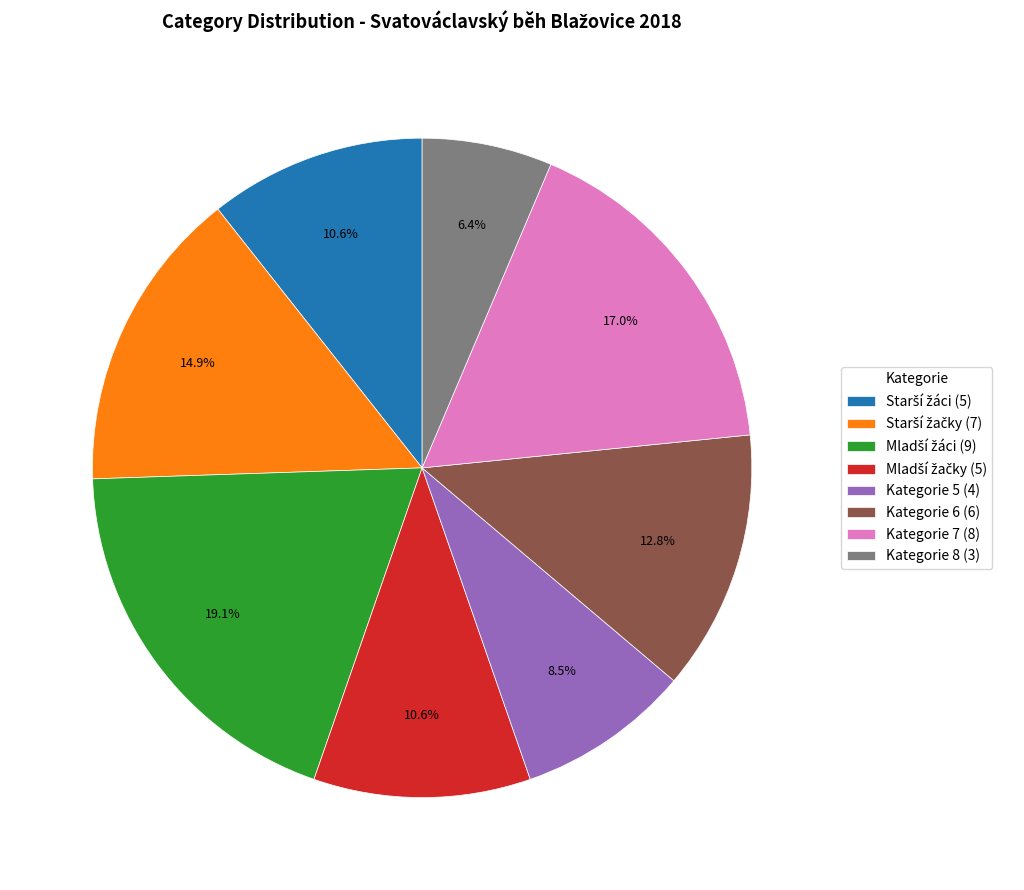

Is there a majority slice in this chart?

No